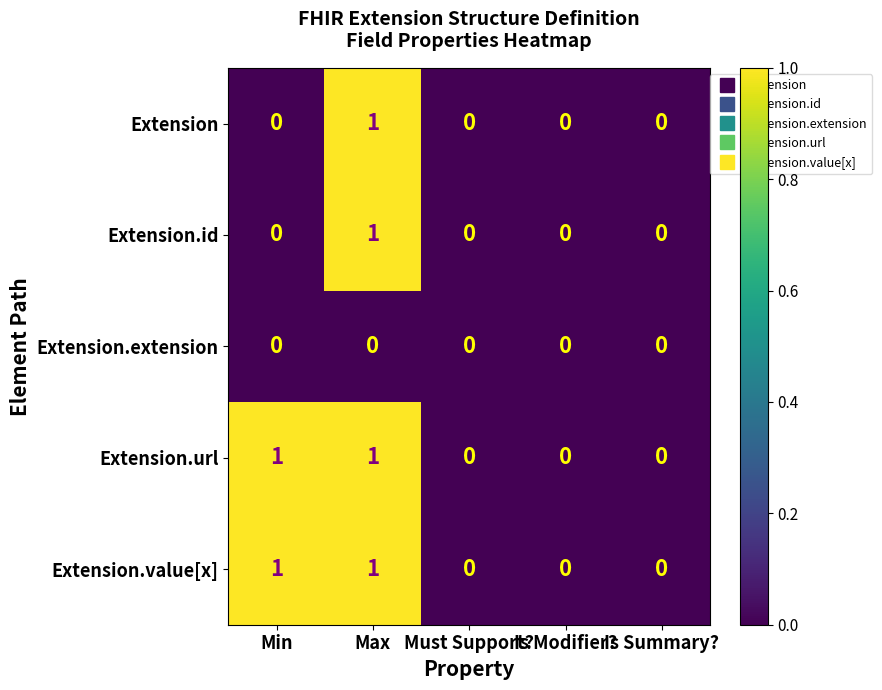

What is the greatest value displayed?

1